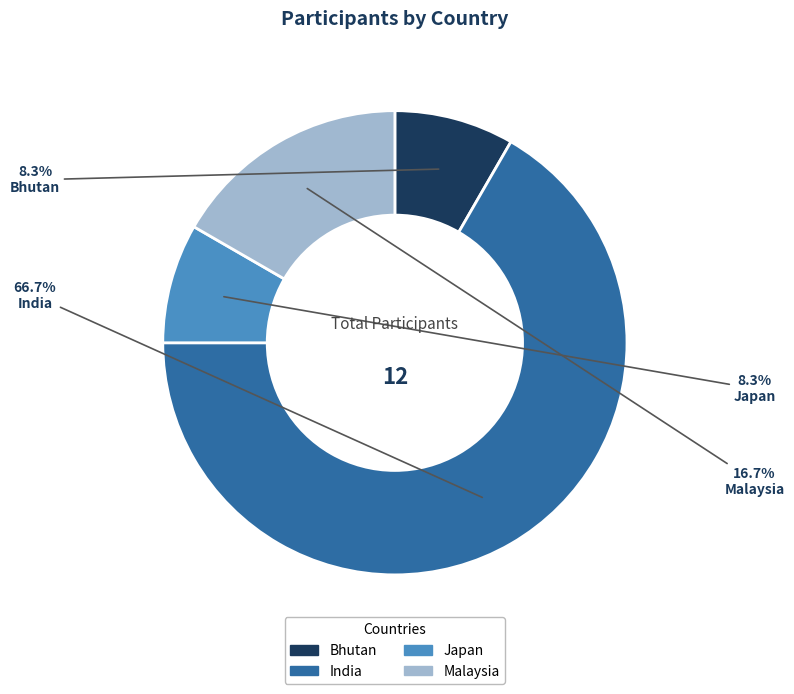

Which category has the biggest portion of the pie?

India